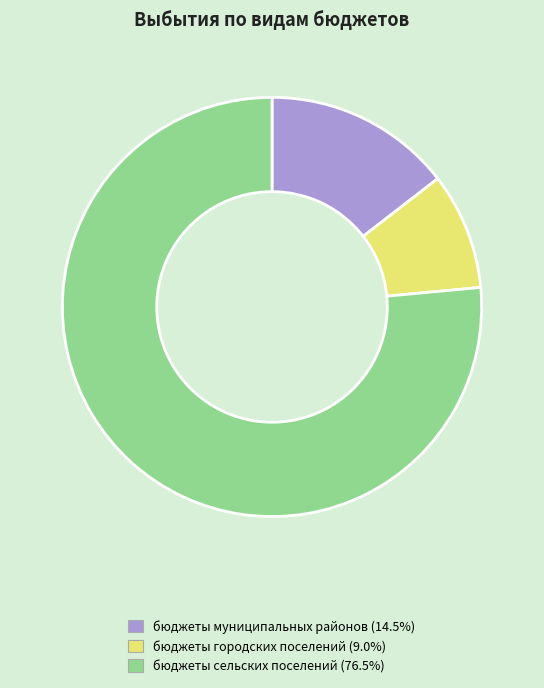

The бюджеты сельских поселений slice represents 82% of the pie. True or false?

False